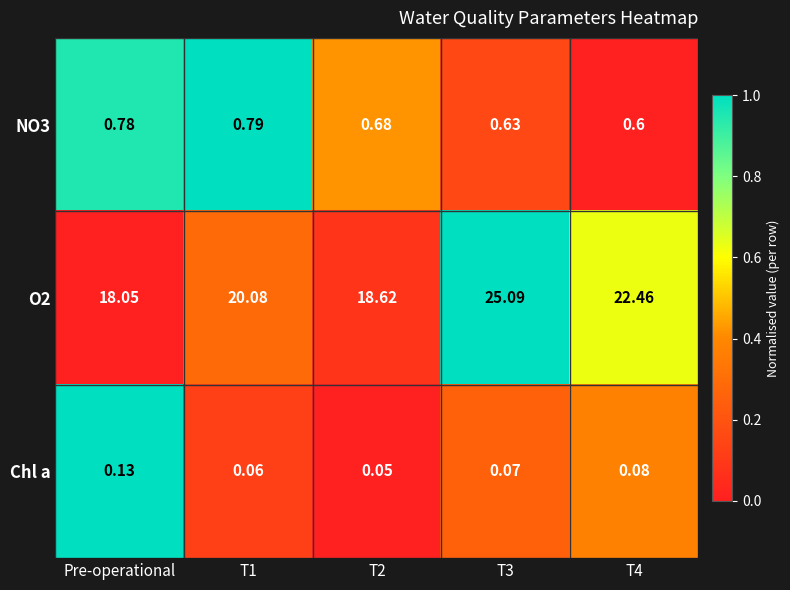

How many distinct data groups are displayed?

3